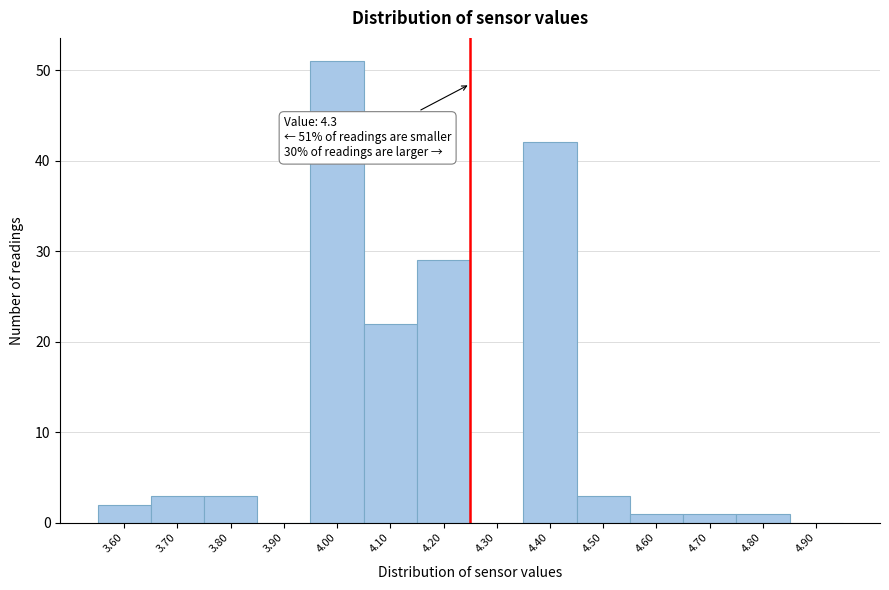

Reading left to right, list all the values displayed in this chart.

3.60=2	3.70=3	3.80=3	3.90=0	4.00=51	4.10=22	4.20=29	4.30=0	4.40=42	4.50=3	4.60=1	4.70=1	4.80=1	4.90=0